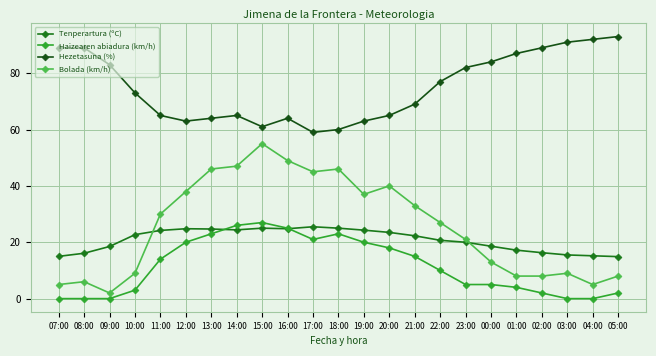

Which category has the lowest value in the Bolada (km/h) series?

09:00